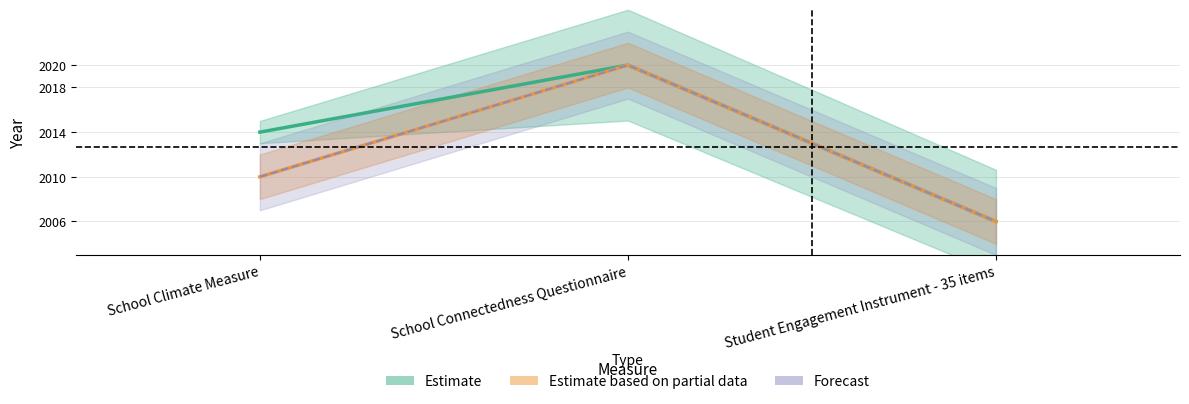

What is the sum of all Psychometrics Year values?

6040